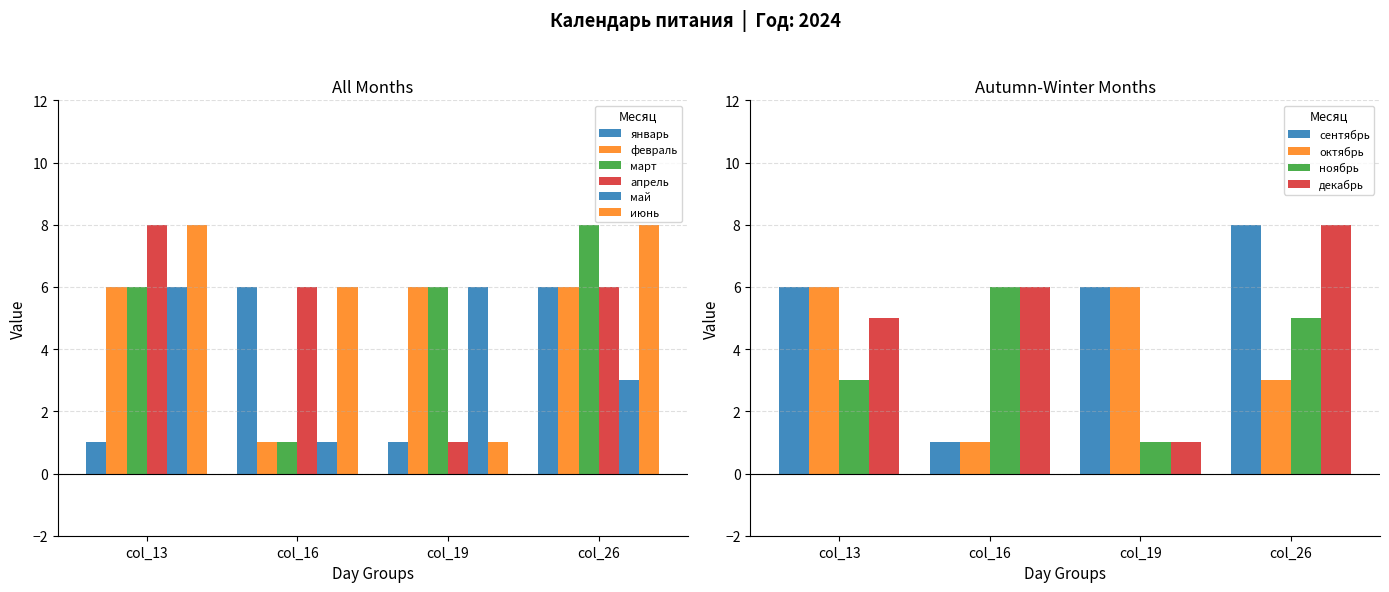

The value of май at col_13 is 2. True or false?

False